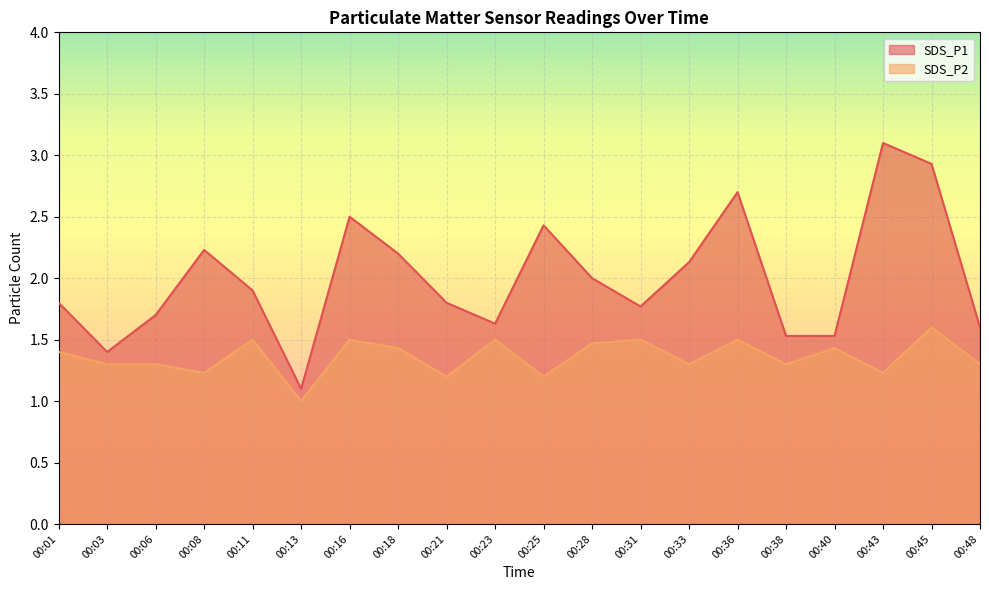

At which category does SDS_P2 reach its first local peak?

00:11